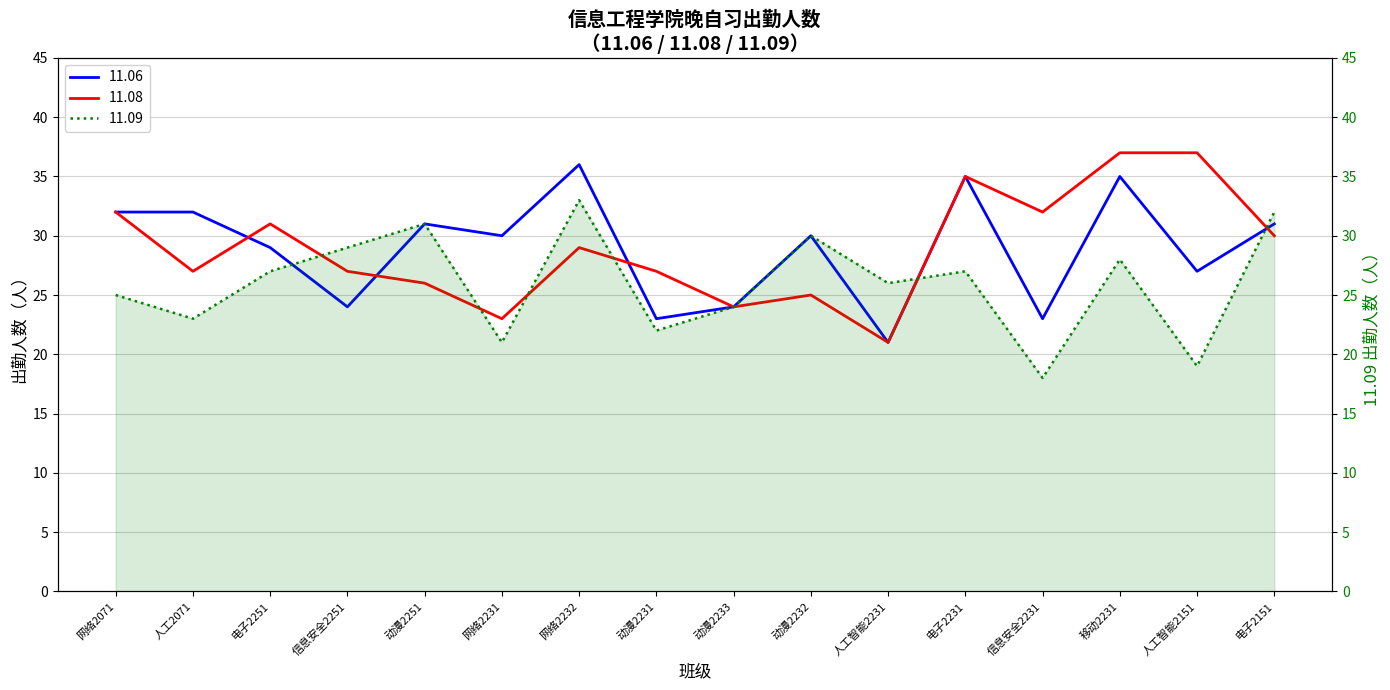

Which category has the highest value in the 11.08 series?

移动2231